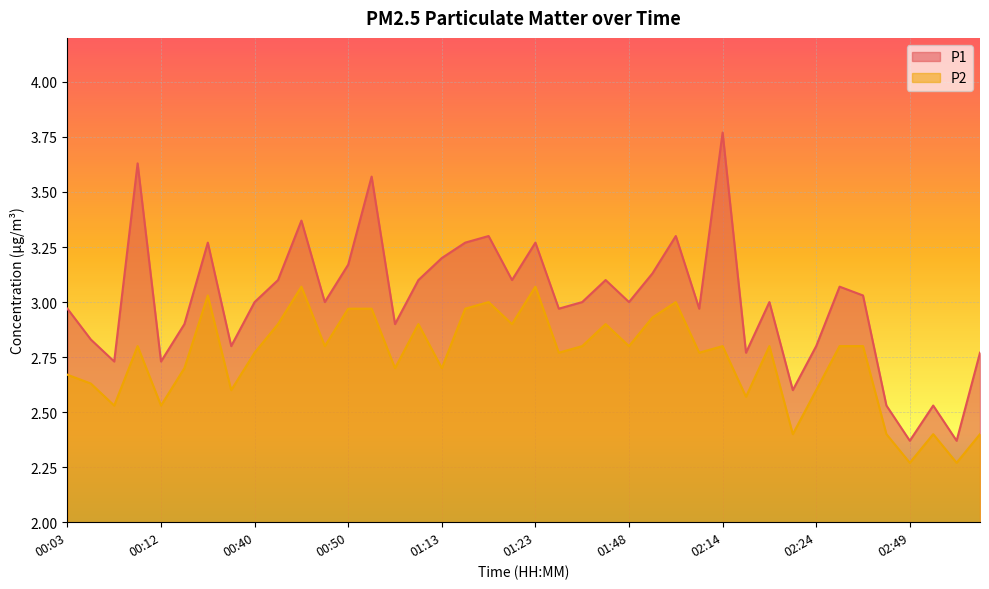

True or false: P2 and P1 intersect in this chart.

False